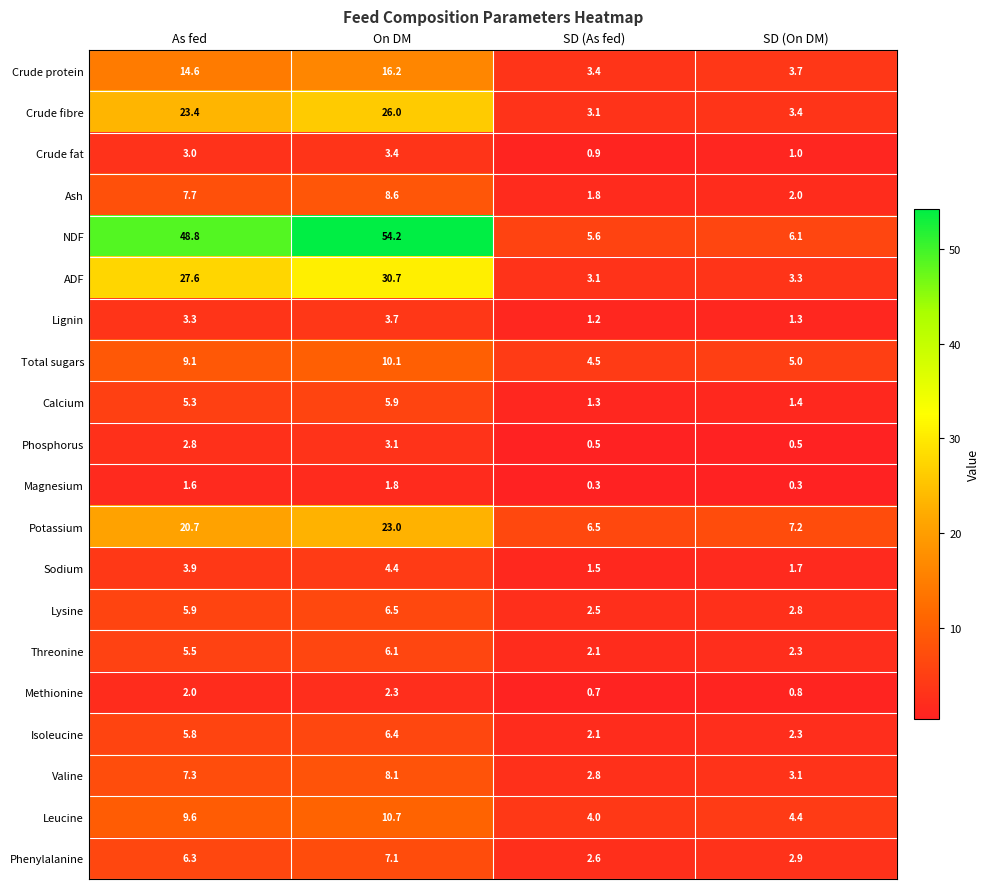

How many series are shown in this chart?

20